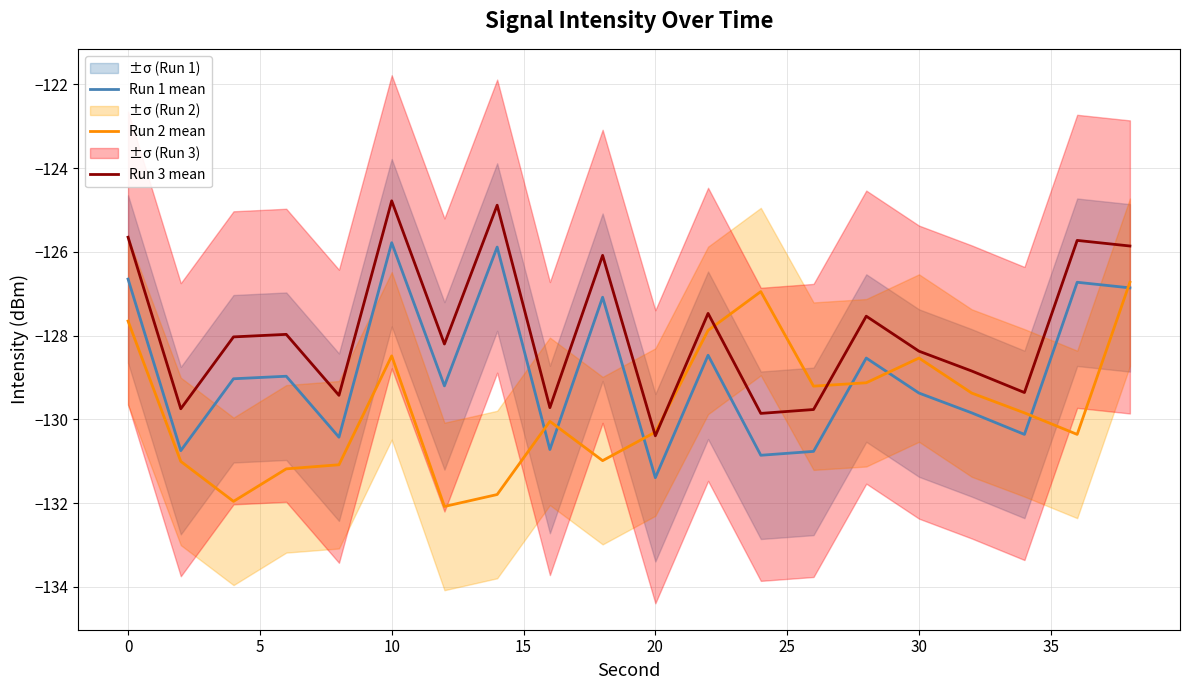

Which series has the largest total across all categories?

Run 3 mean